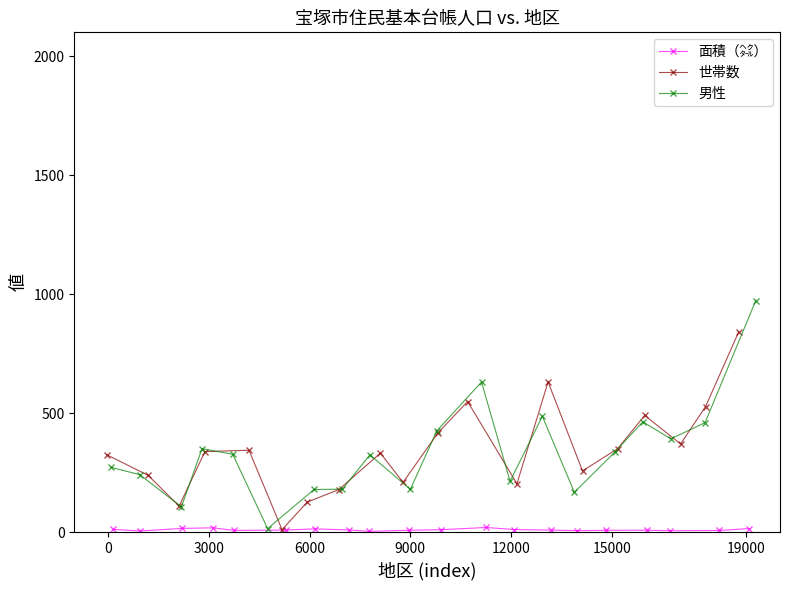

What is the value of the 世帯数 point at the 3rd from the left?

109.7